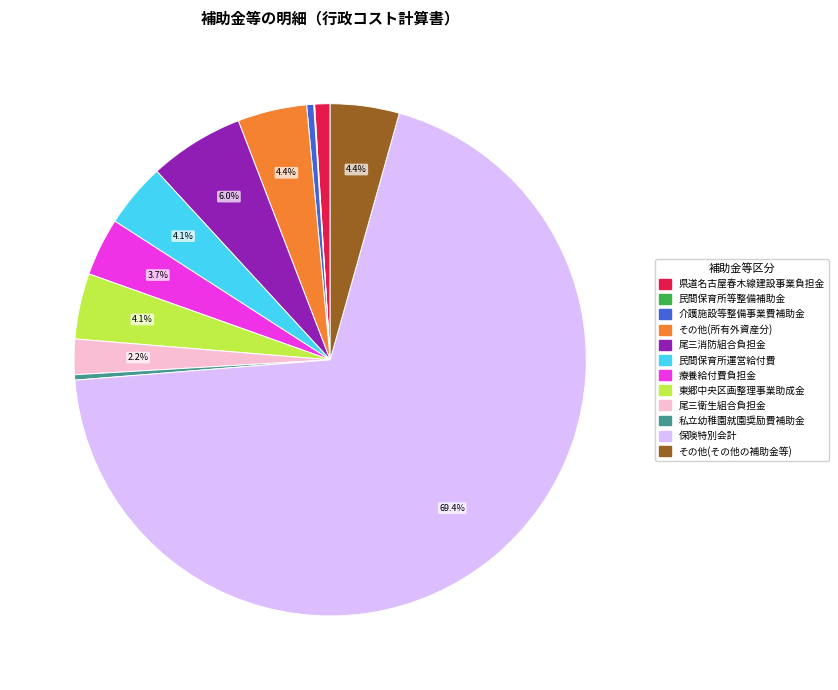

Between その他(所有外資産分) and 療養給付費負担金, which is larger?

その他(所有外資産分)